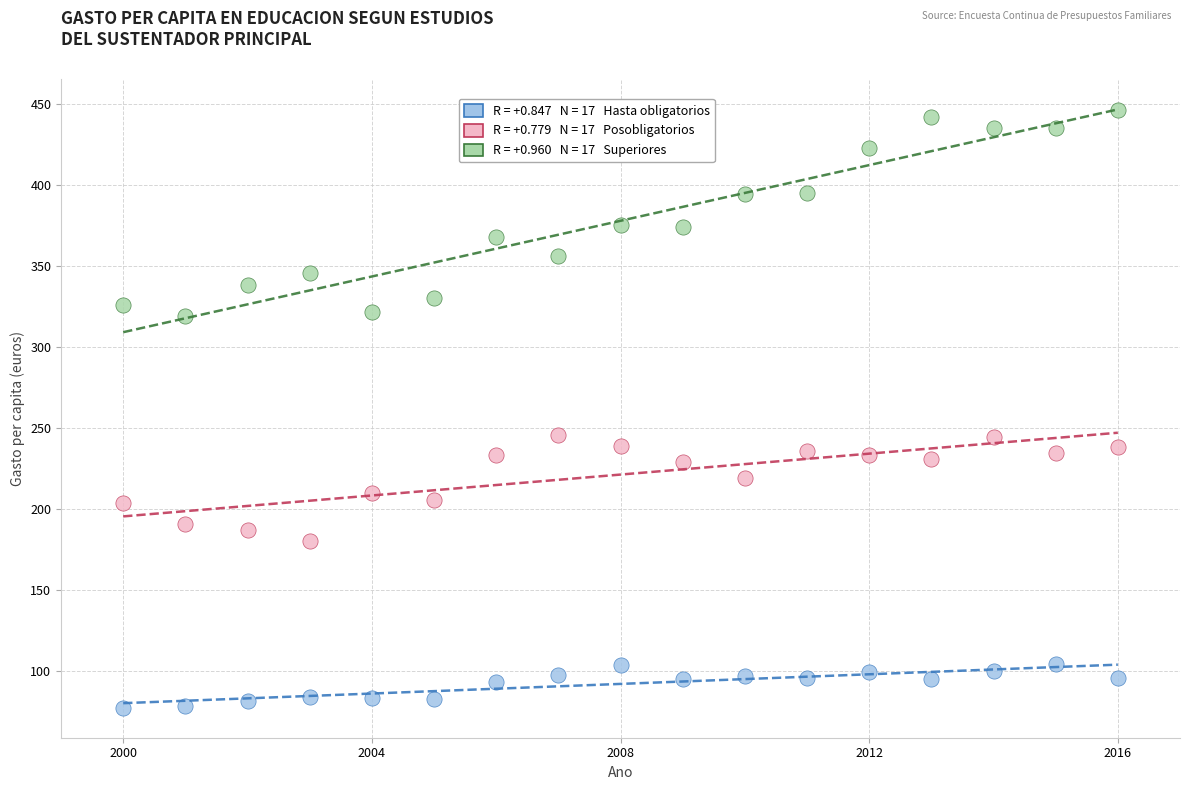

Across all data points, what is the range of Y values (max minus min)?

368.6